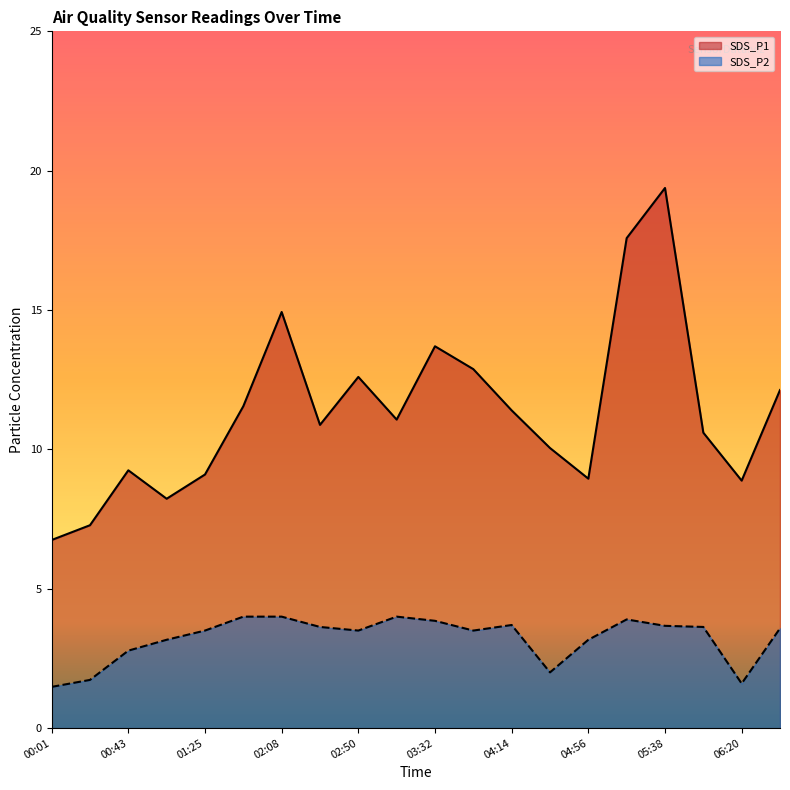

Which series has the largest total across all categories?

SDS_P1